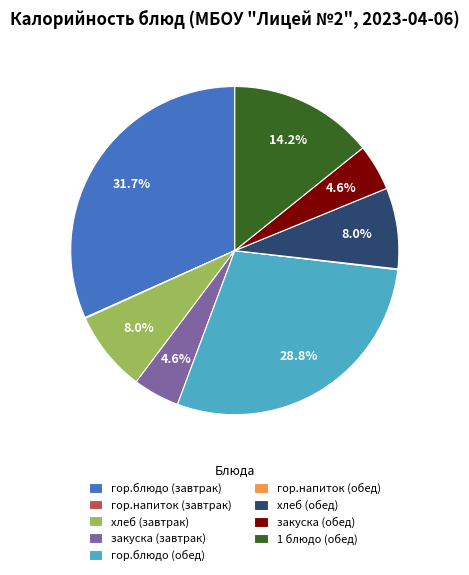

Is there a majority slice in this chart?

No